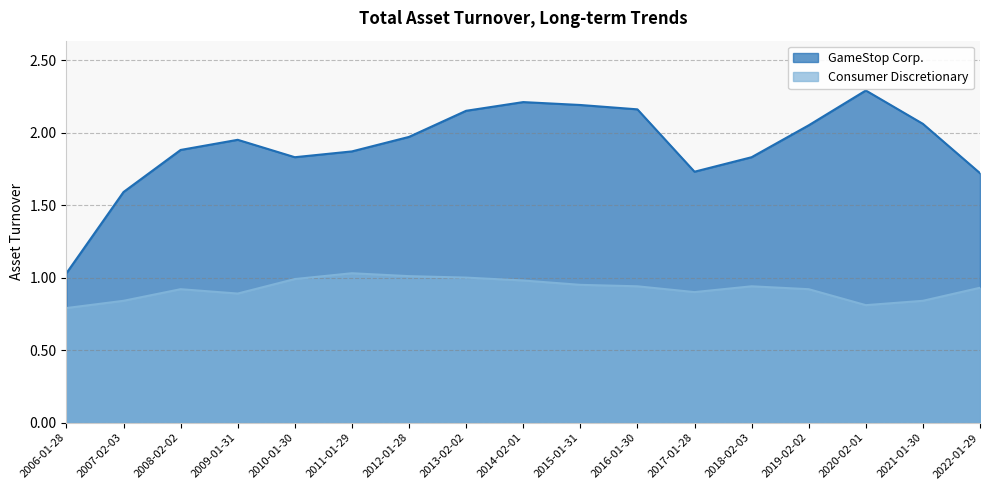

Which series has the largest total across all categories?

GameStop Corp.